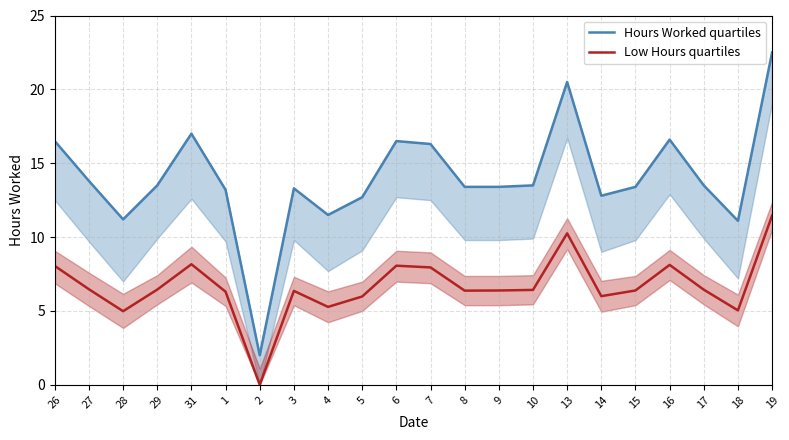

Between 27 and 2, which series saw the biggest shift?

Hours Worked quartiles